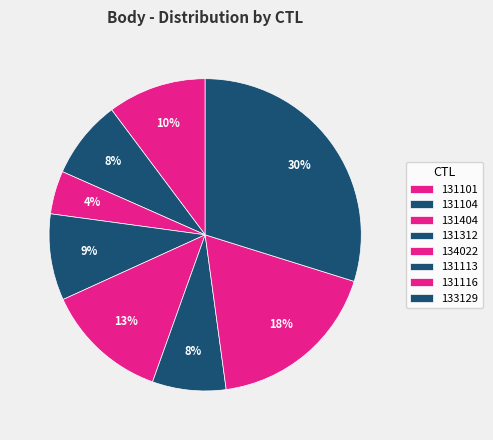

Is there any slice that represents more than half of the pie?

No